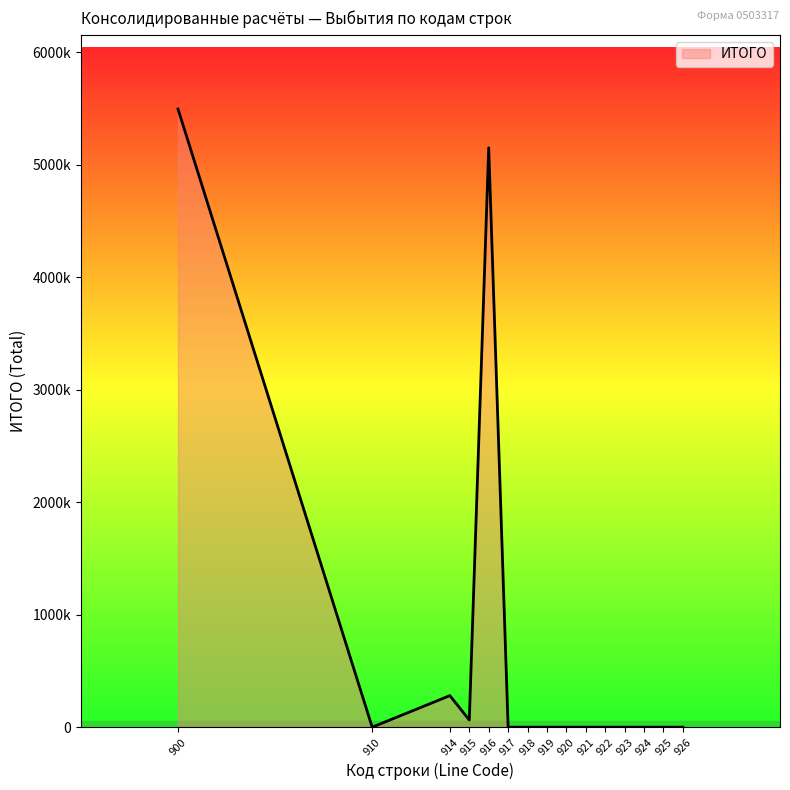

Does the chart display data point markers on the line(s)?

No